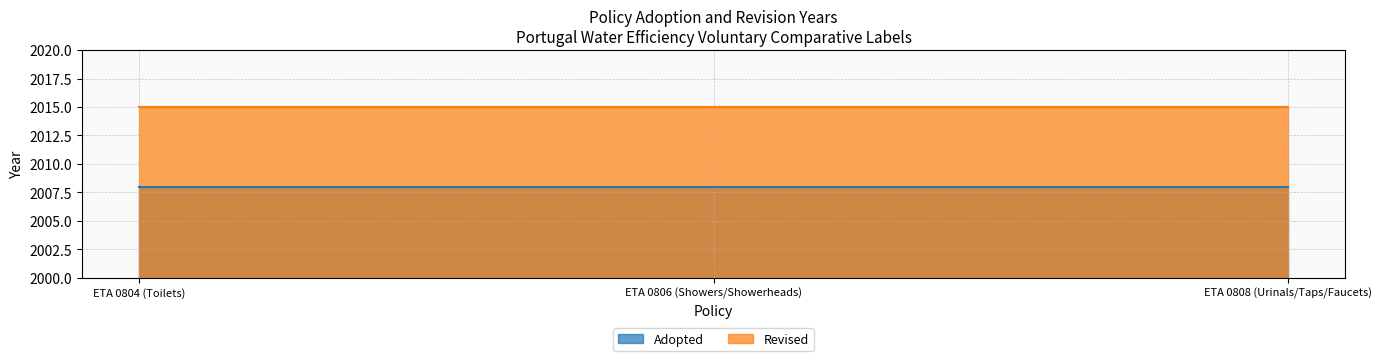

Which series changed the most between ETA 0804 (Toilets) and ETA 0808 (Urinals/Taps/Faucets)?

Adopted